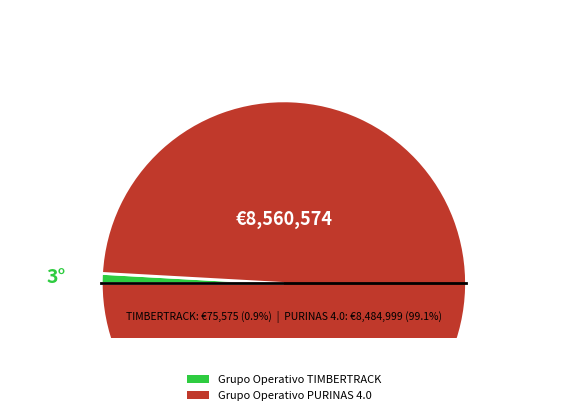

The Grupo Operativo PURINAS 4.0 slice represents 89% of the pie. True or false?

False